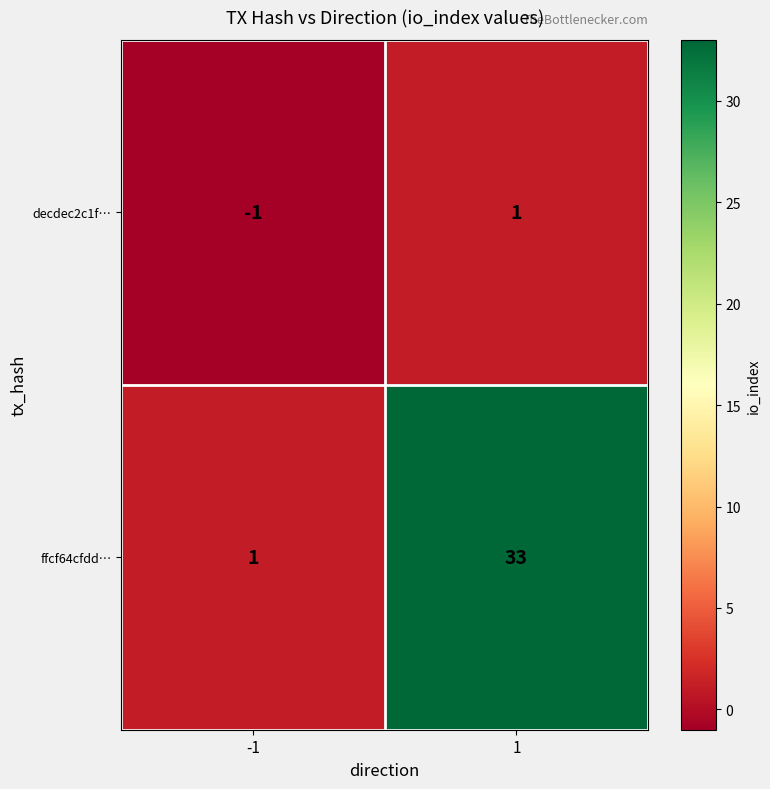

How many categories are shown in the chart?

2